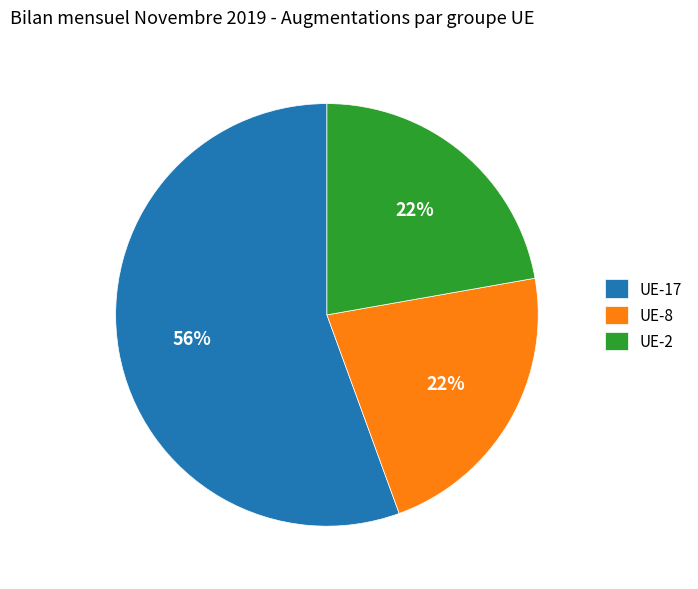

Do UE-17 and UE-2 together represent more than half of the pie?

Yes